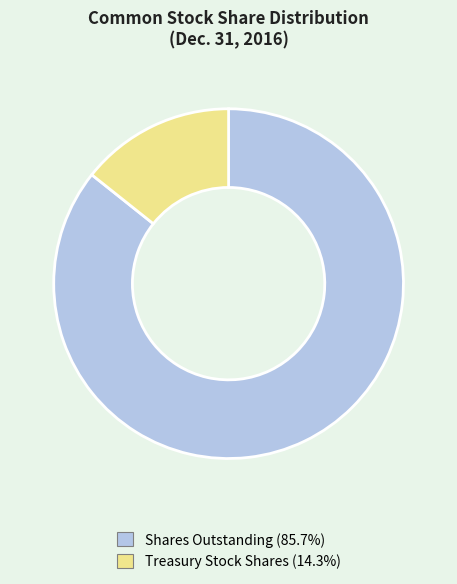

Does any single category account for the majority?

Yes